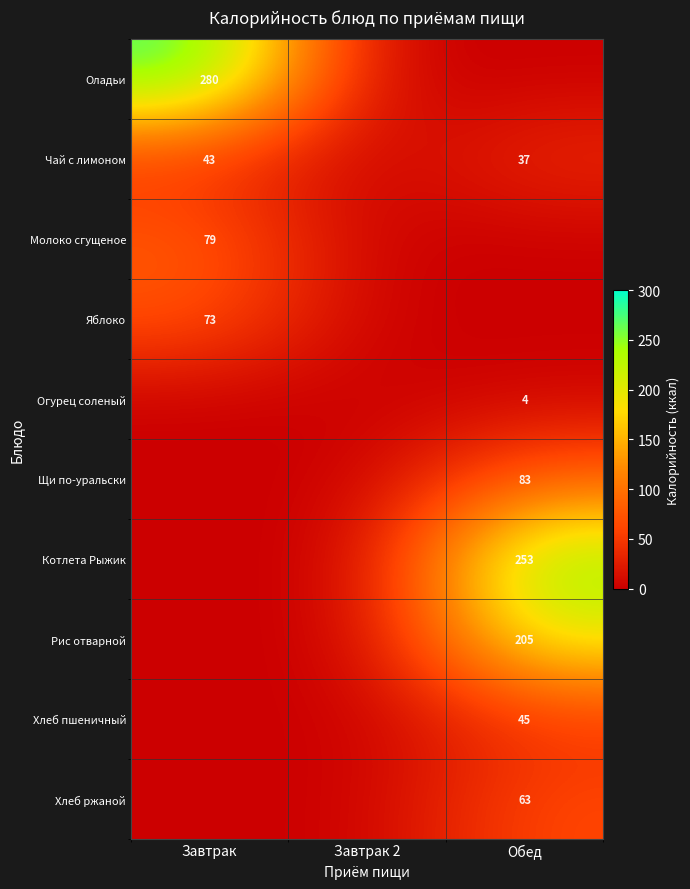

The value of Чай с лимоном at Завтрак is 43. True or false?

True